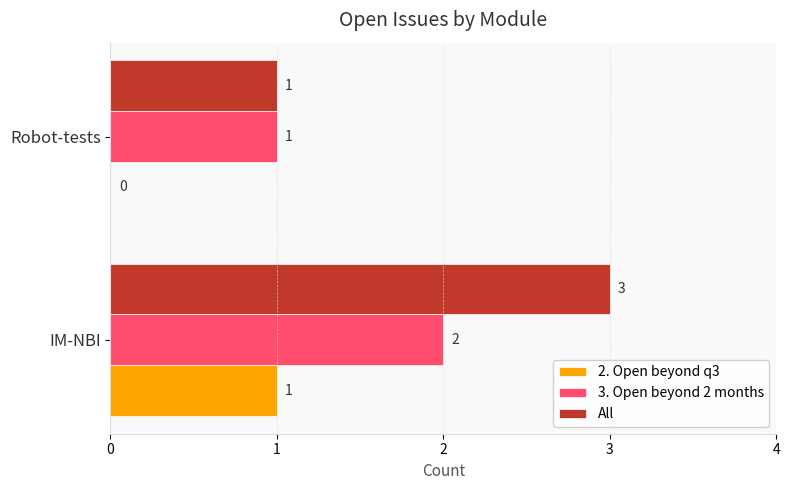

What are all the series names shown in the legend?

2. Open beyond q3, 3. Open beyond 2 months, All